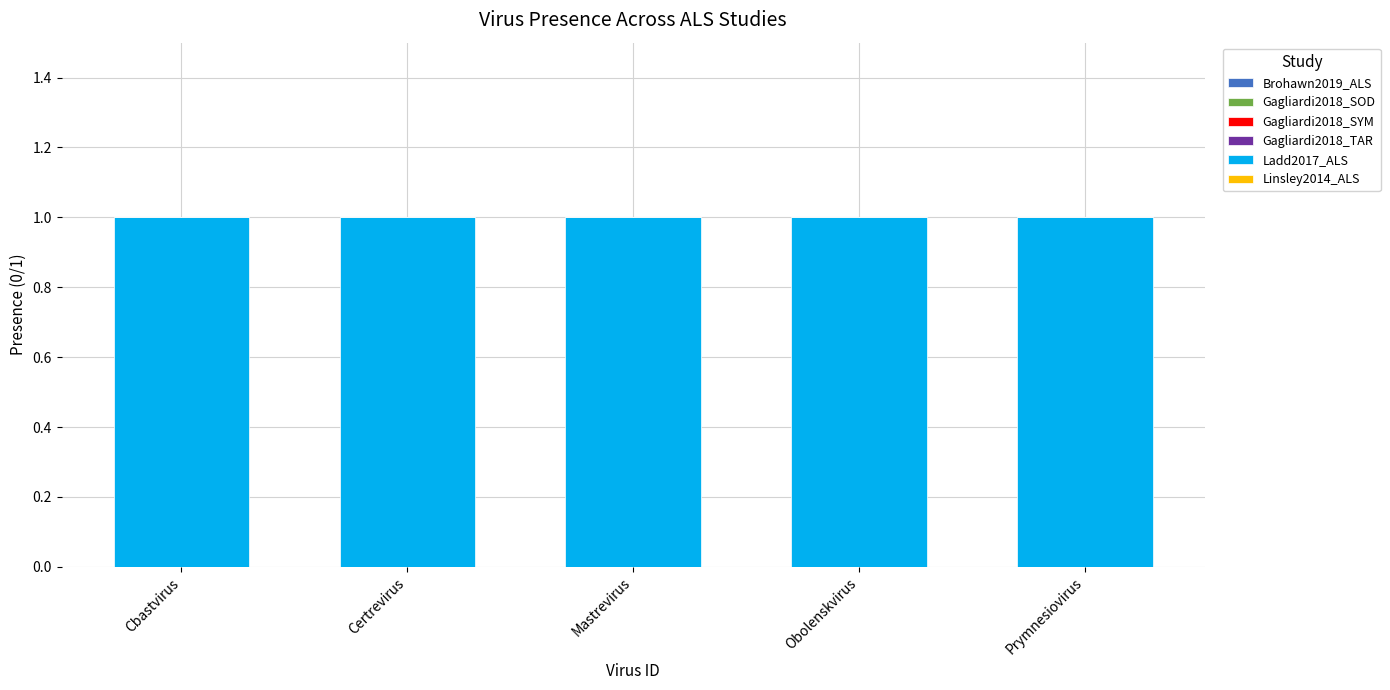

What is the total value across all series at Obolenskvirus?

1